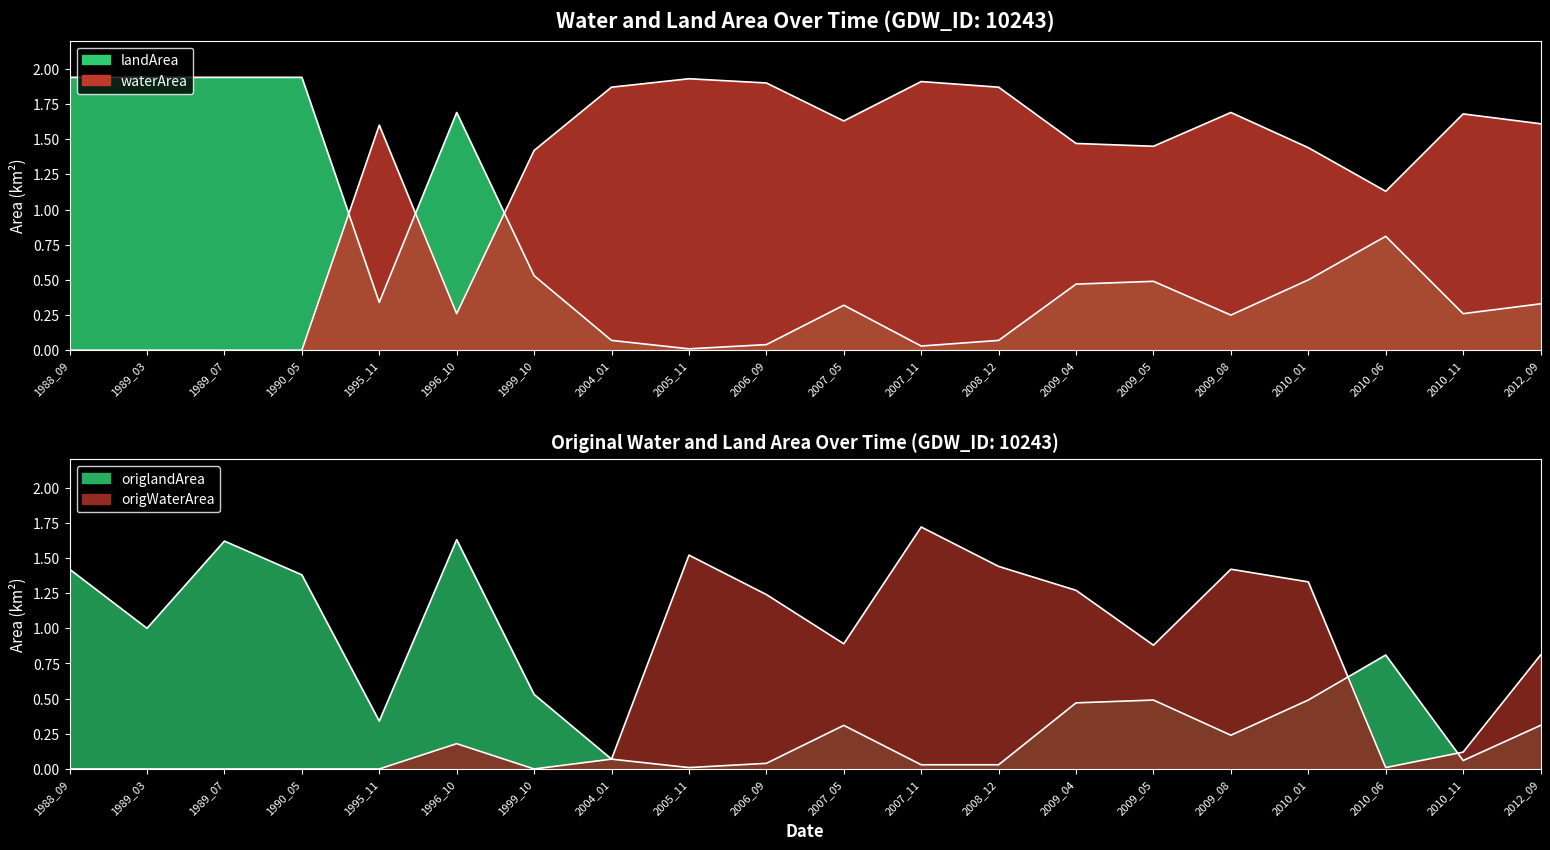

What is the greatest value displayed?

1.9